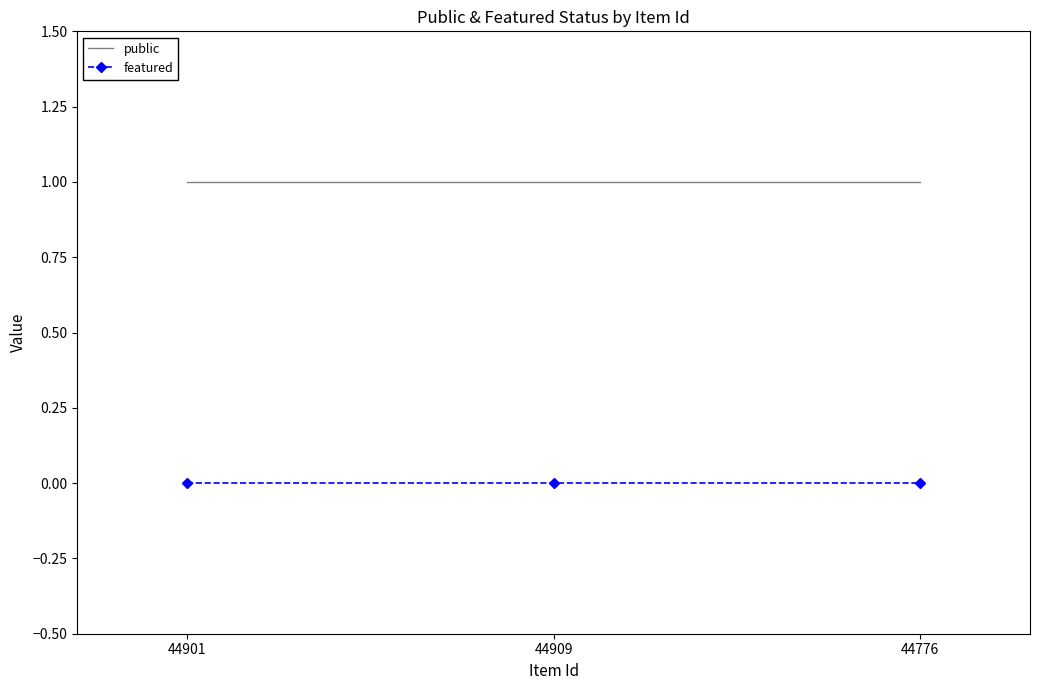

Which series has the largest total across all categories?

public